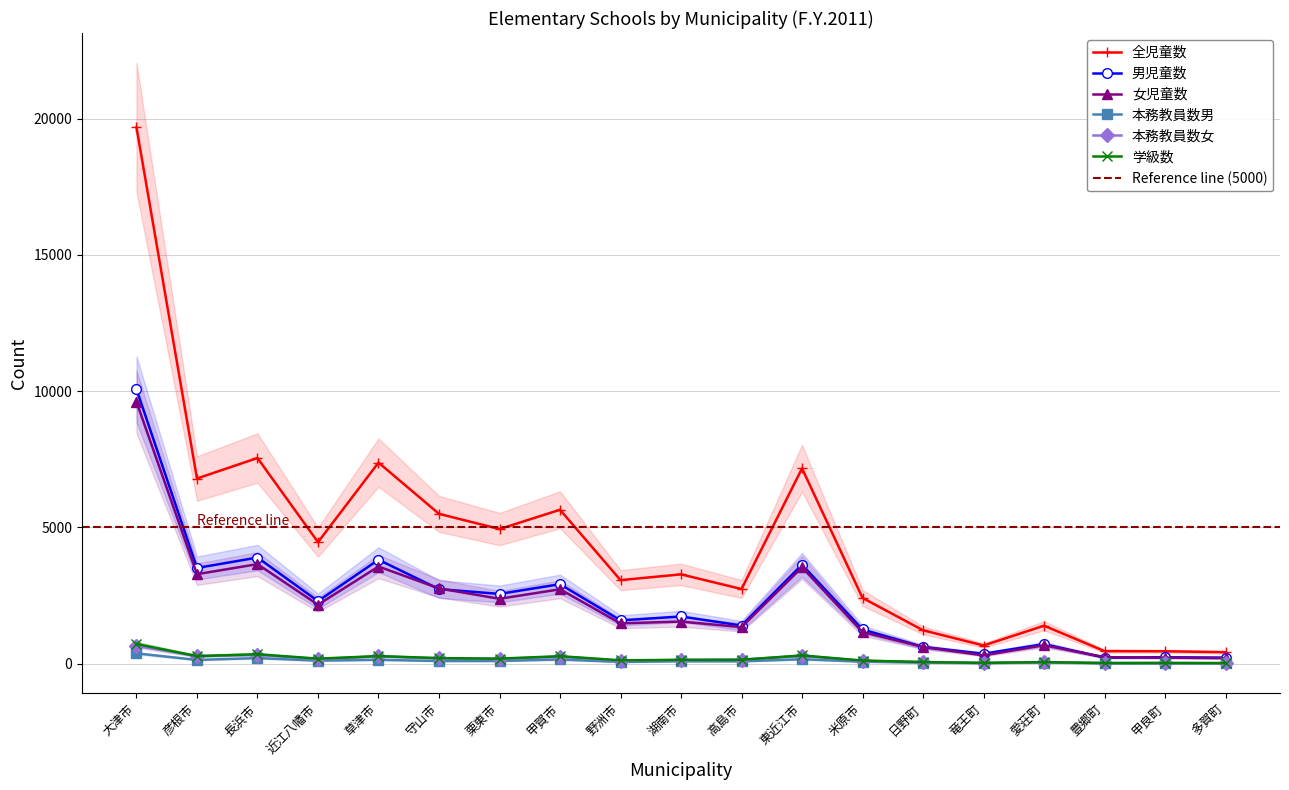

True or false: 男児童数 has more than 2 interior local peaks.

True